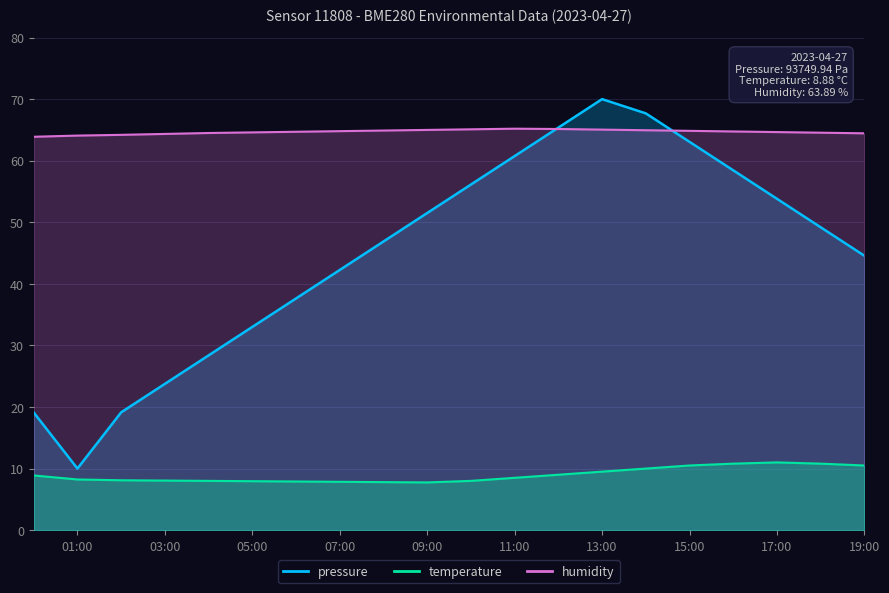

Which has a higher value, 02:00 or 00:00?

02:00